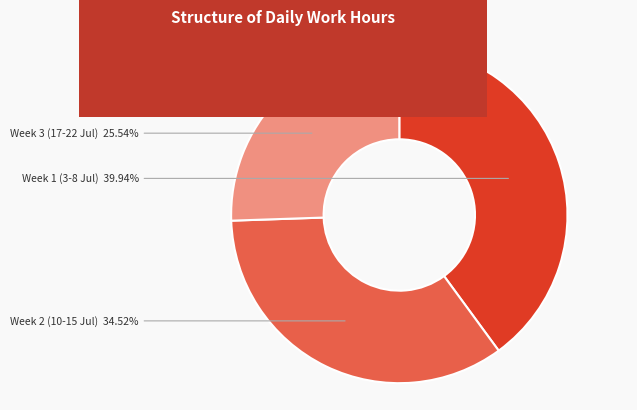

Does any single category account for the majority?

No